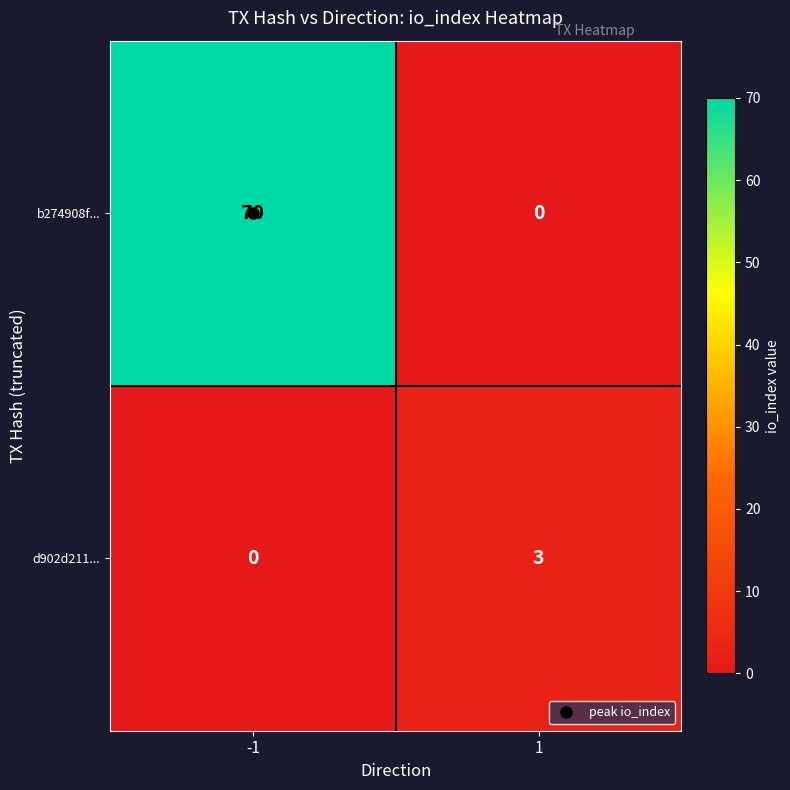

What is the greatest value displayed?

70